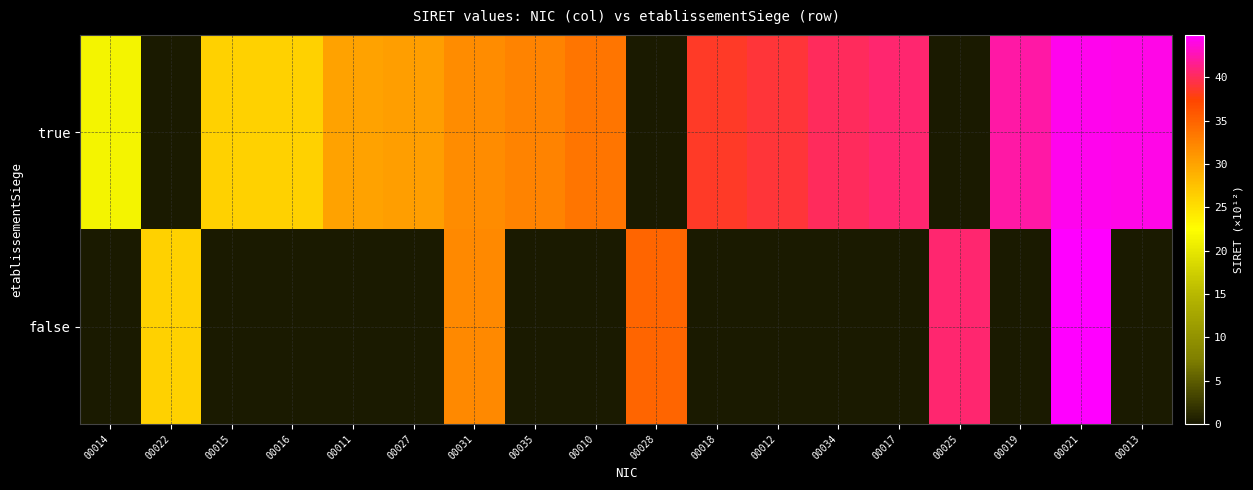

What is the maximum value shown in the chart?

44.9